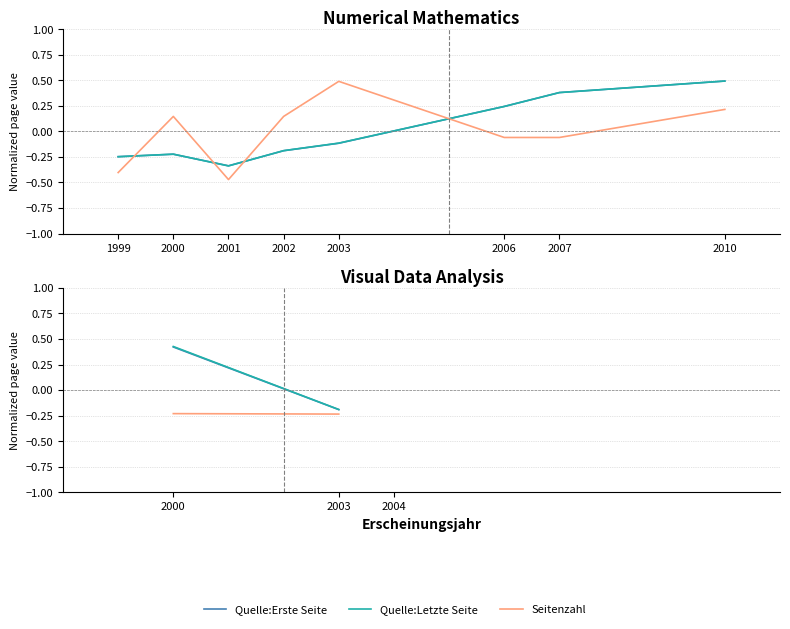

The Quelle:Letzte Seite series shows -0.1 at 2003. True or false?

False